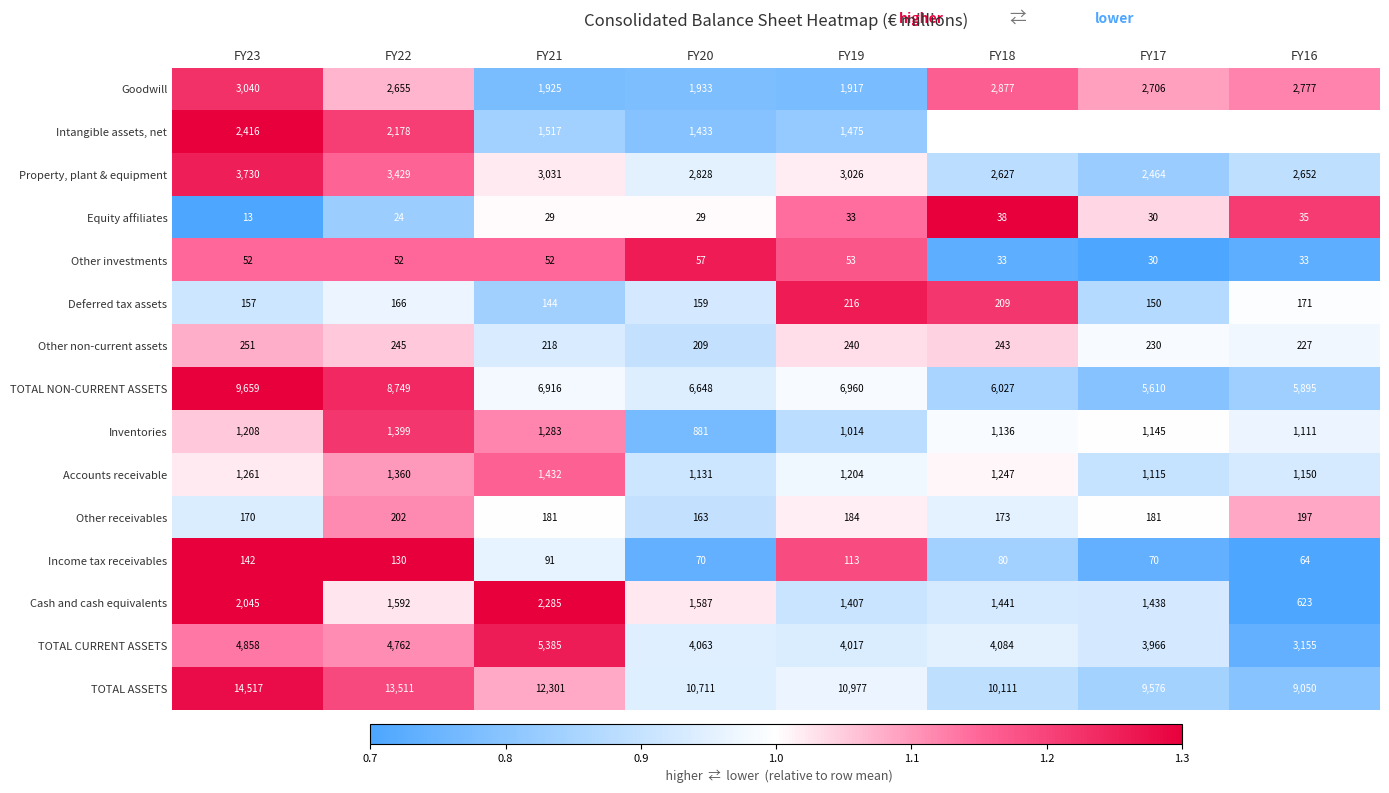

At FY20, list the series in order from smallest to largest.

Equity affiliates, Other investments, Income tax receivables, Deferred tax assets, Other receivables, Other non-current assets, Inventories, Accounts receivable, Intangible assets, net, Cash and cash equivalents, Goodwill, Property, plant & equipment, TOTAL CURRENT ASSETS, TOTAL NON-CURRENT ASSETS, TOTAL ASSETS